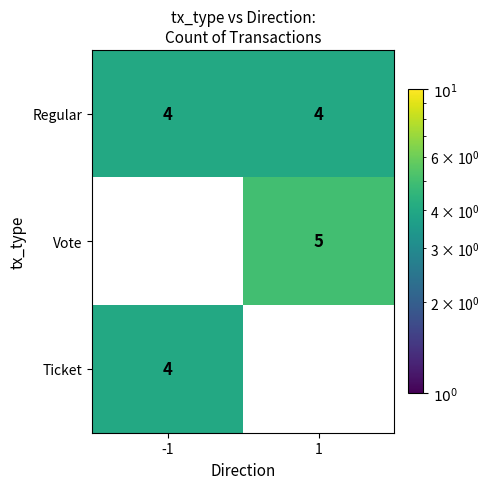

The value of Regular at 1 is 7. True or false?

False